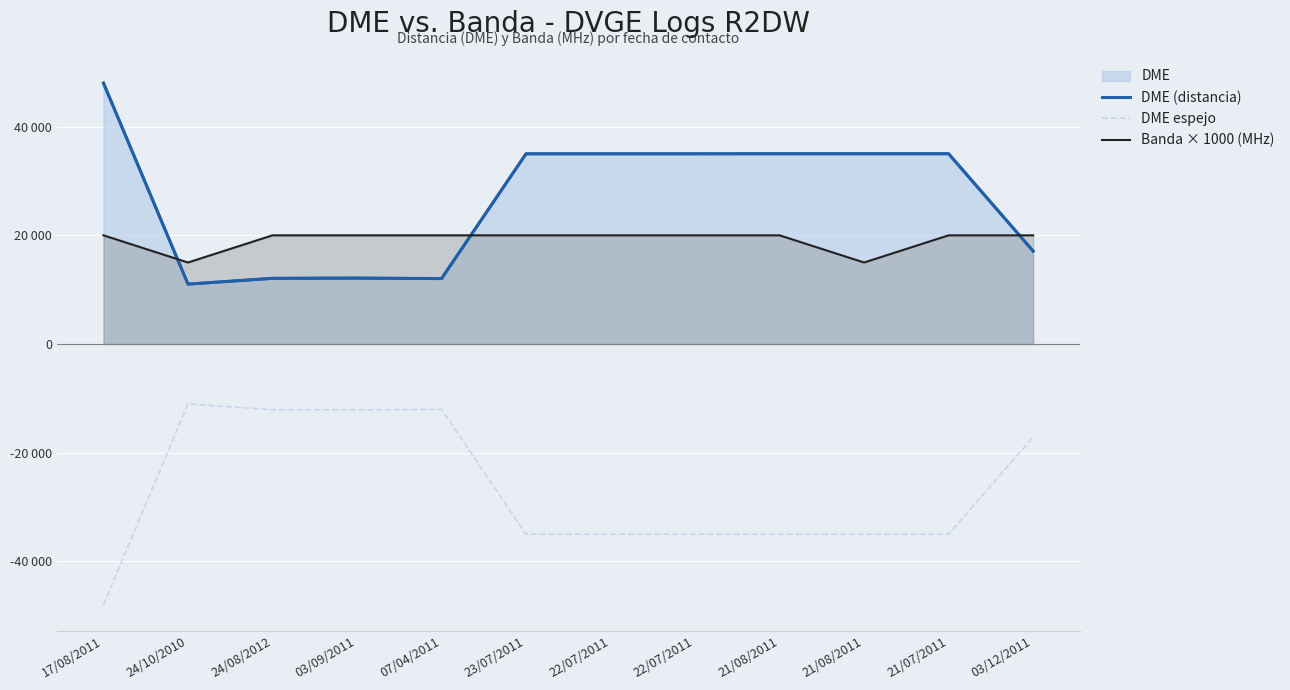

The value of Banda × 1000 (MHz) at 22/07/2011 is 8684. True or false?

False